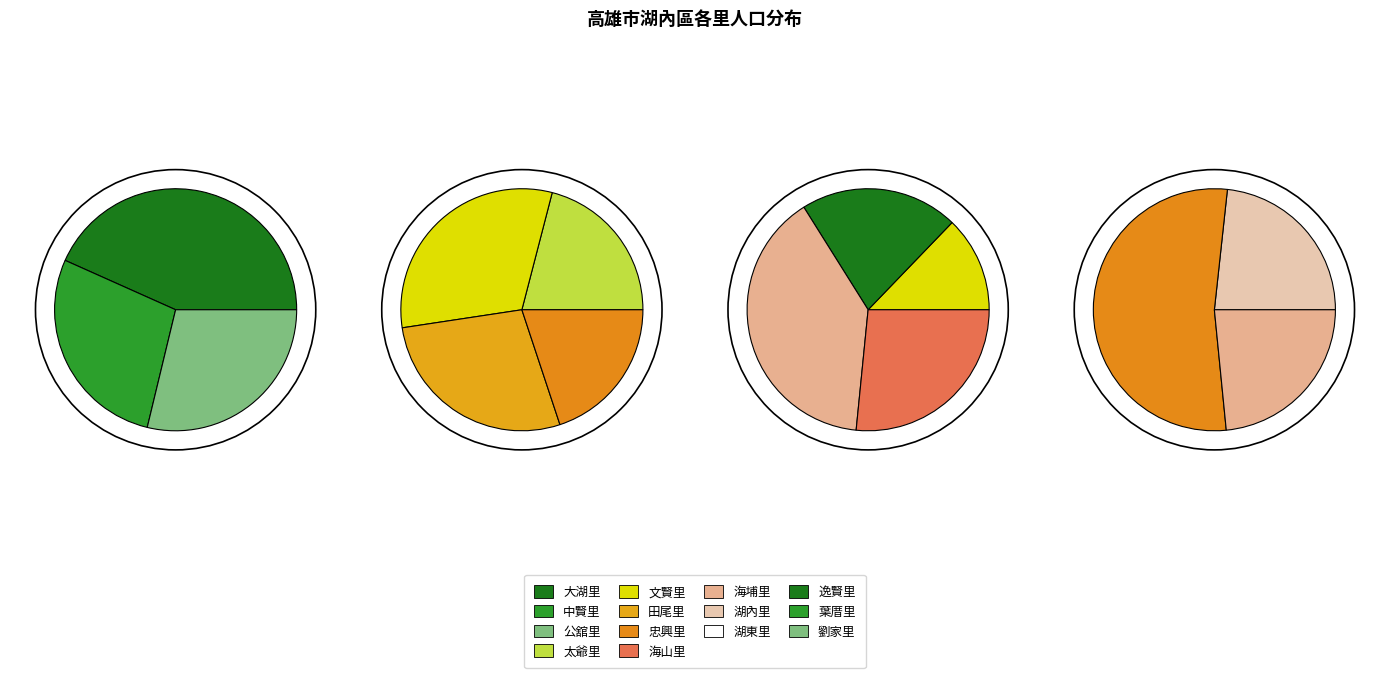

How many segments does this pie chart have?

14